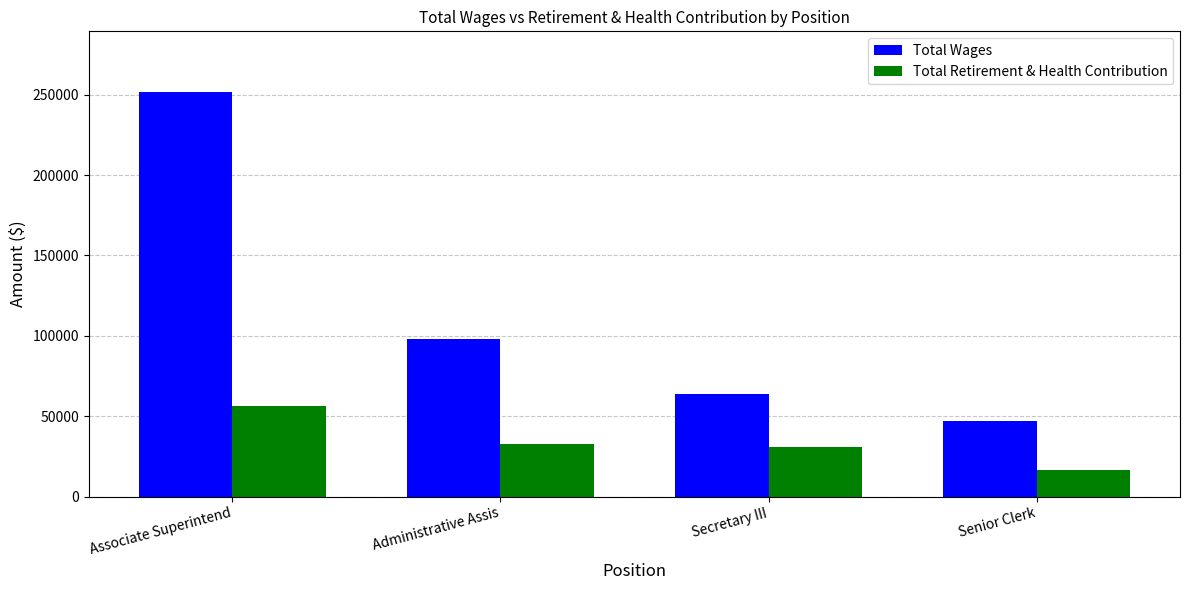

Are the bars horizontal?

No